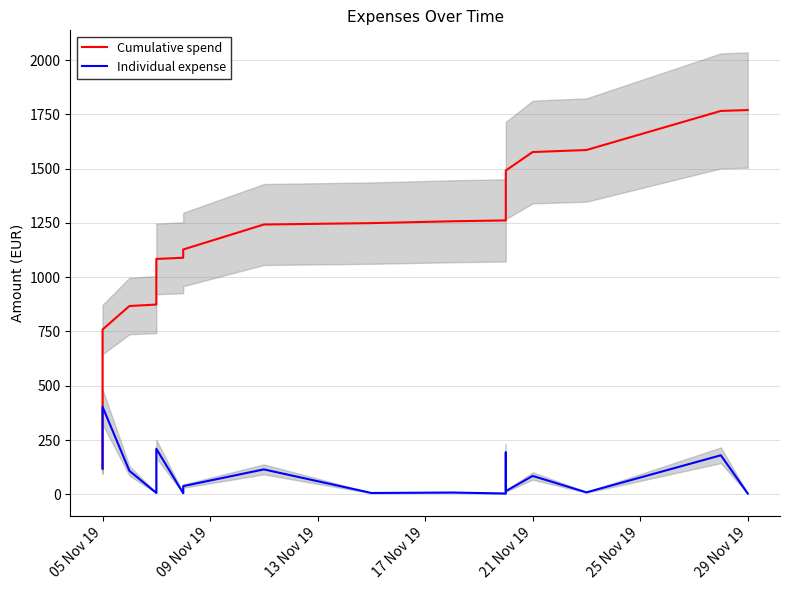

What are all the series names shown in the legend?

Cumulative spend, Individual expense